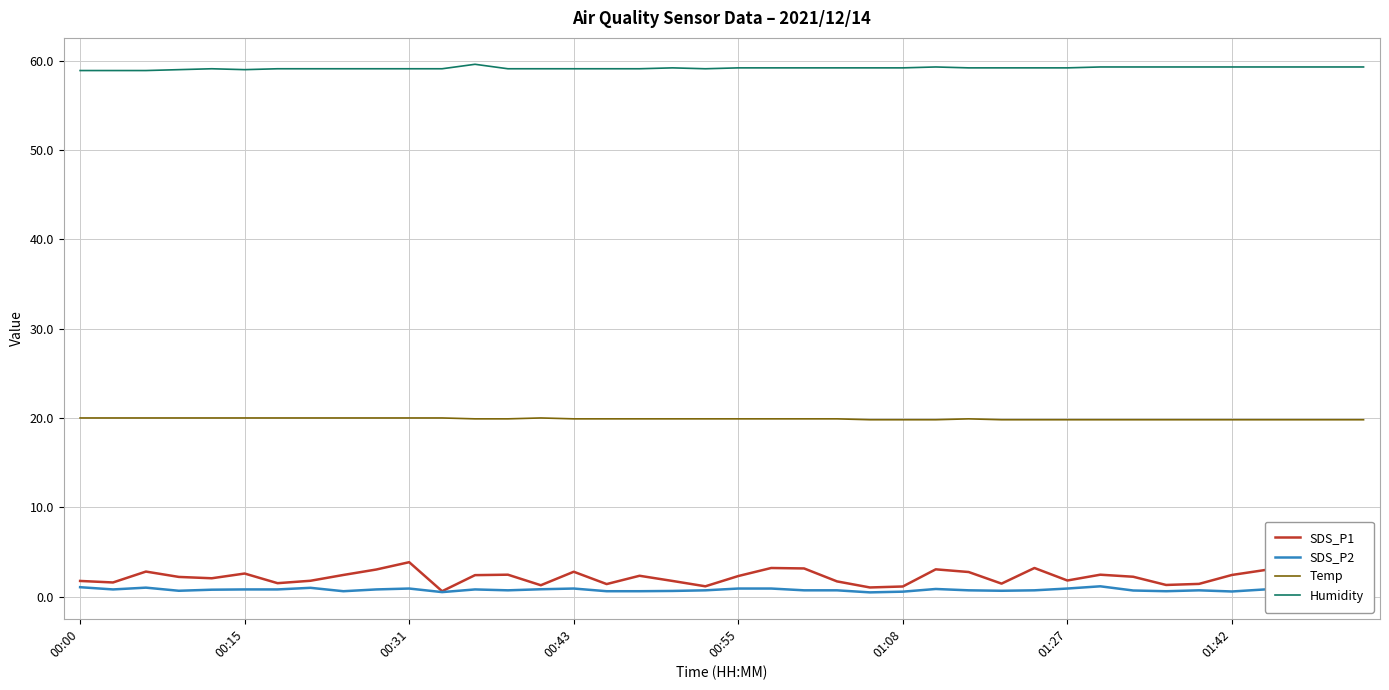

True or false: Humidity and Temp intersect in this chart.

False